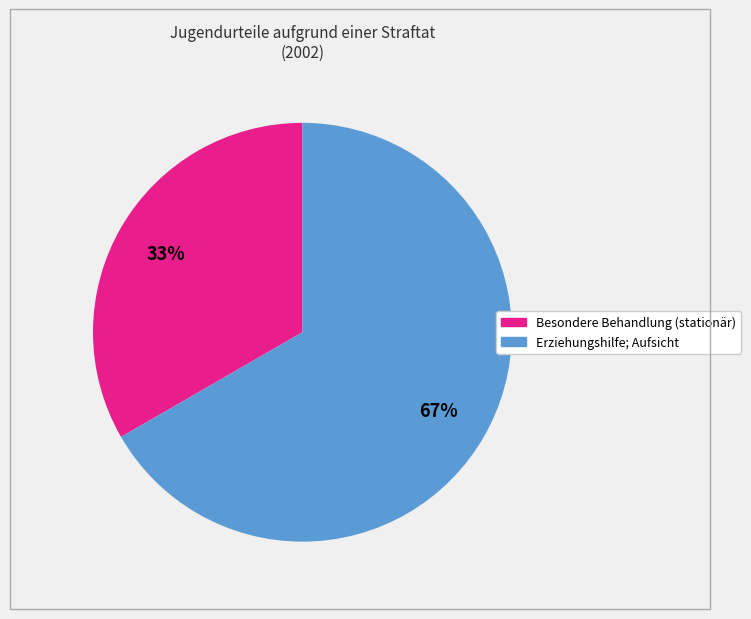

Does any single category account for the majority?

Yes